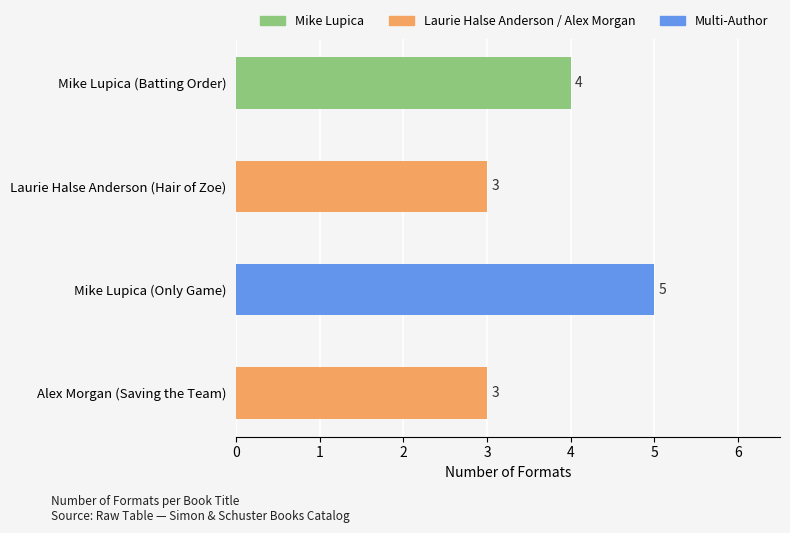

Approximately how many times larger is the value at Laurie Halse Anderson (Hair of Zoe) compared to Mike Lupica (Batting Order)?

0.8